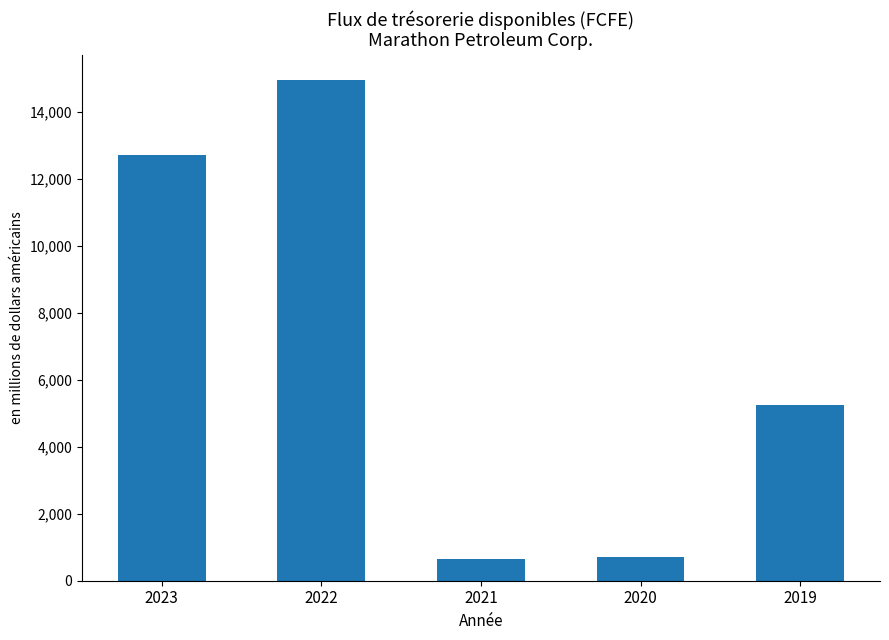

At which label is the value closest to 7803?

2019